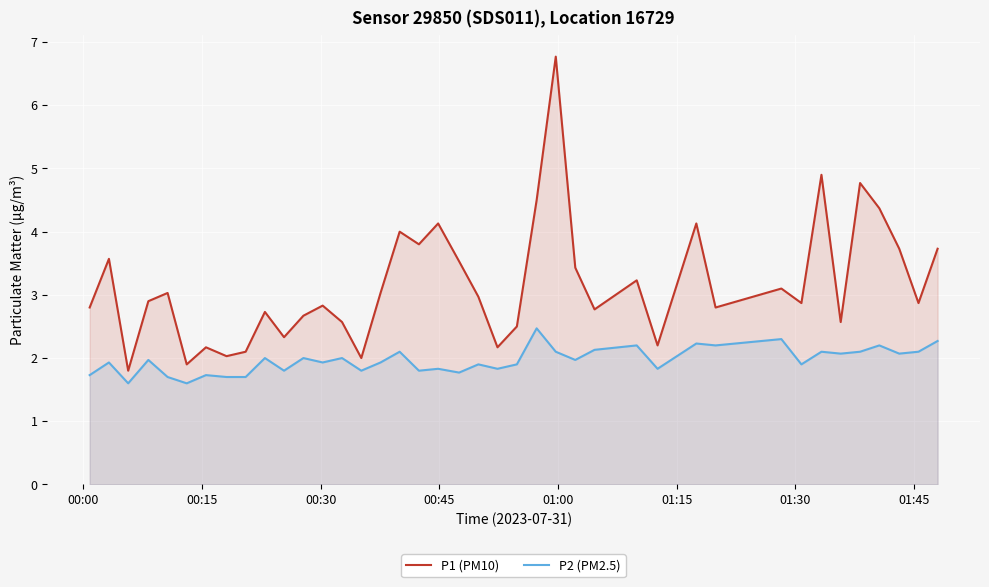

What are all the series names shown in the legend?

P1 (PM10), P2 (PM2.5)